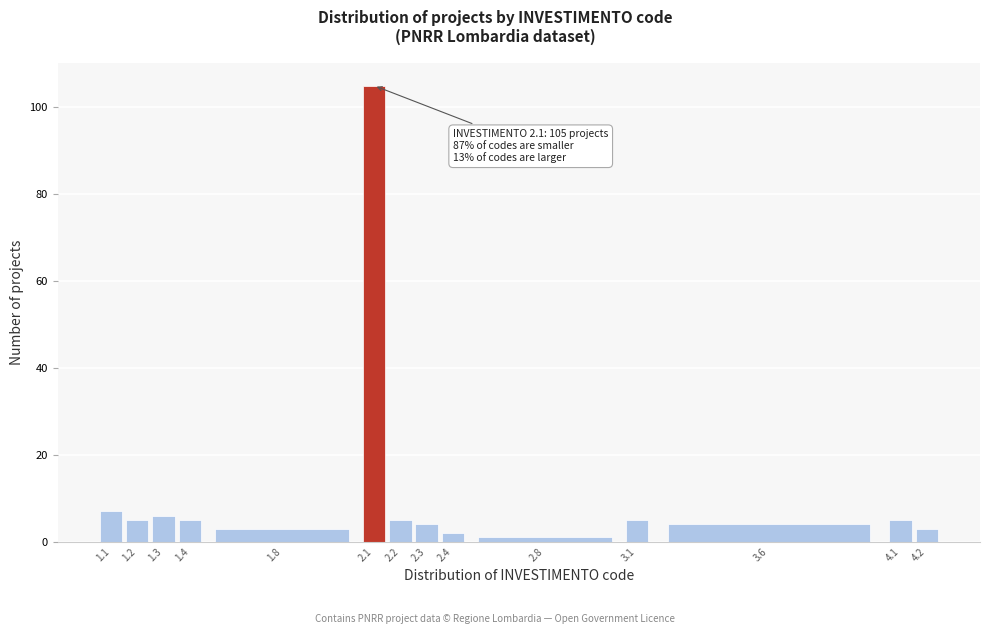

Reading left to right, what are all the values shown in this chart?

7	5	6	5	3	105	5	4	2	1	5	4	5	3